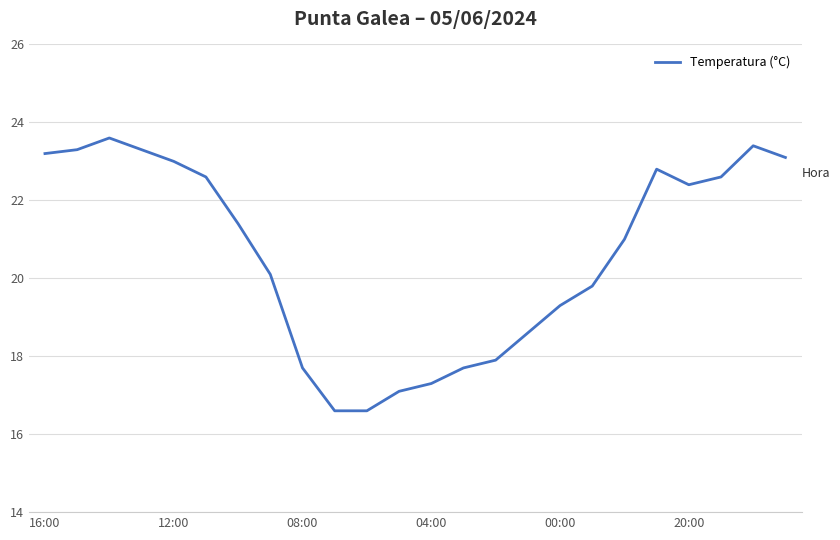

What is the greatest value displayed?

23.6